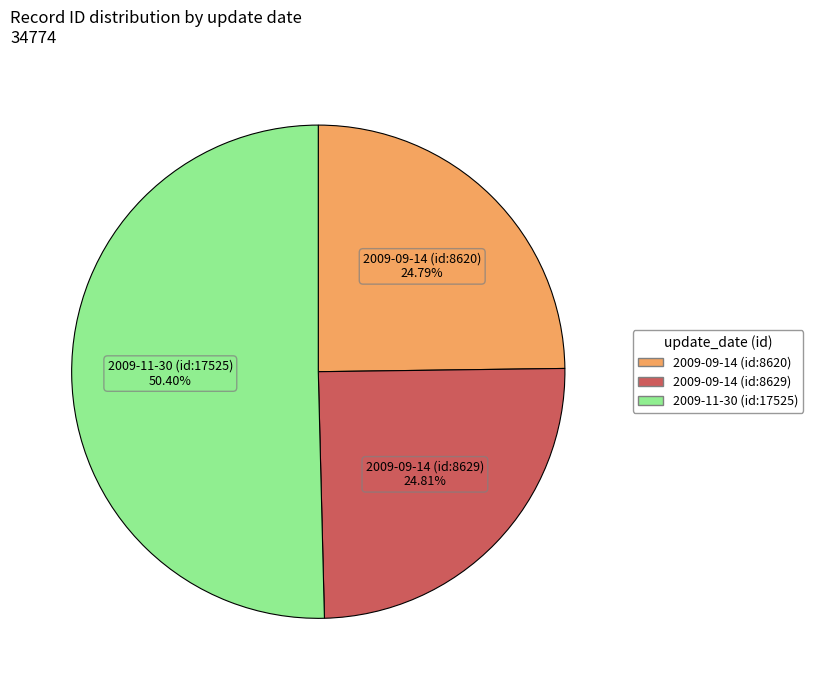

Is there any slice that represents more than half of the pie?

Yes